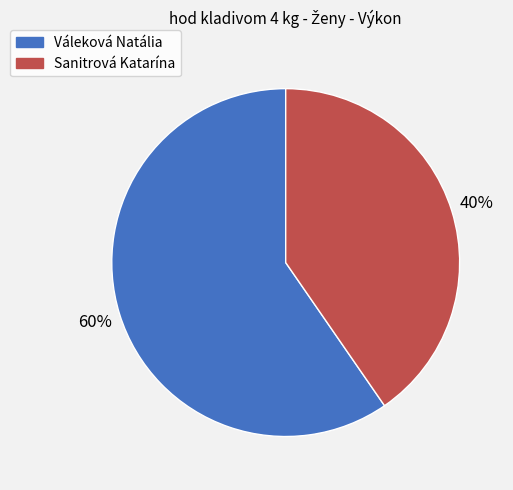

Is it true that Váleková Natália is 73% of the pie?

False